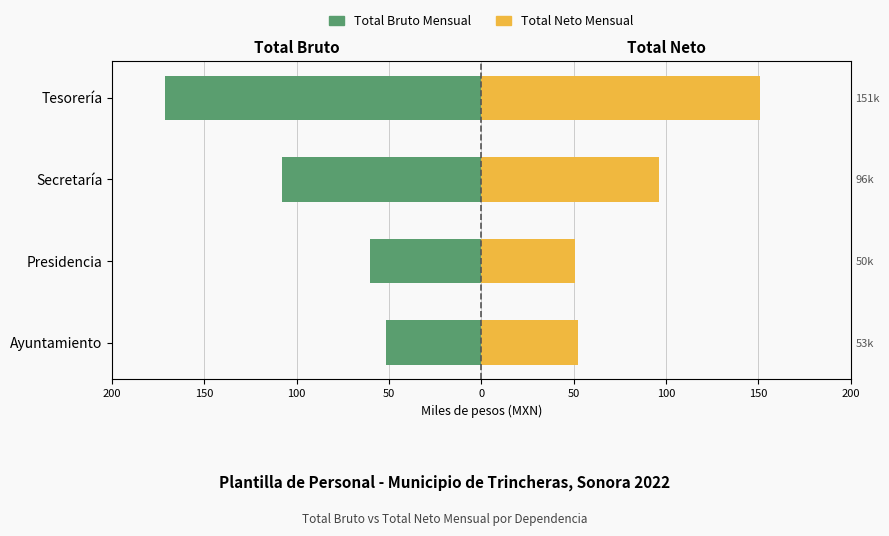

Reading right to left, list all the values displayed in this chart.

Total Bruto Mensual (miles): -171.3	-107.9	-60.5	-51.4
Total Neto Mensual (miles): 151.0	96.2	50.5	52.6